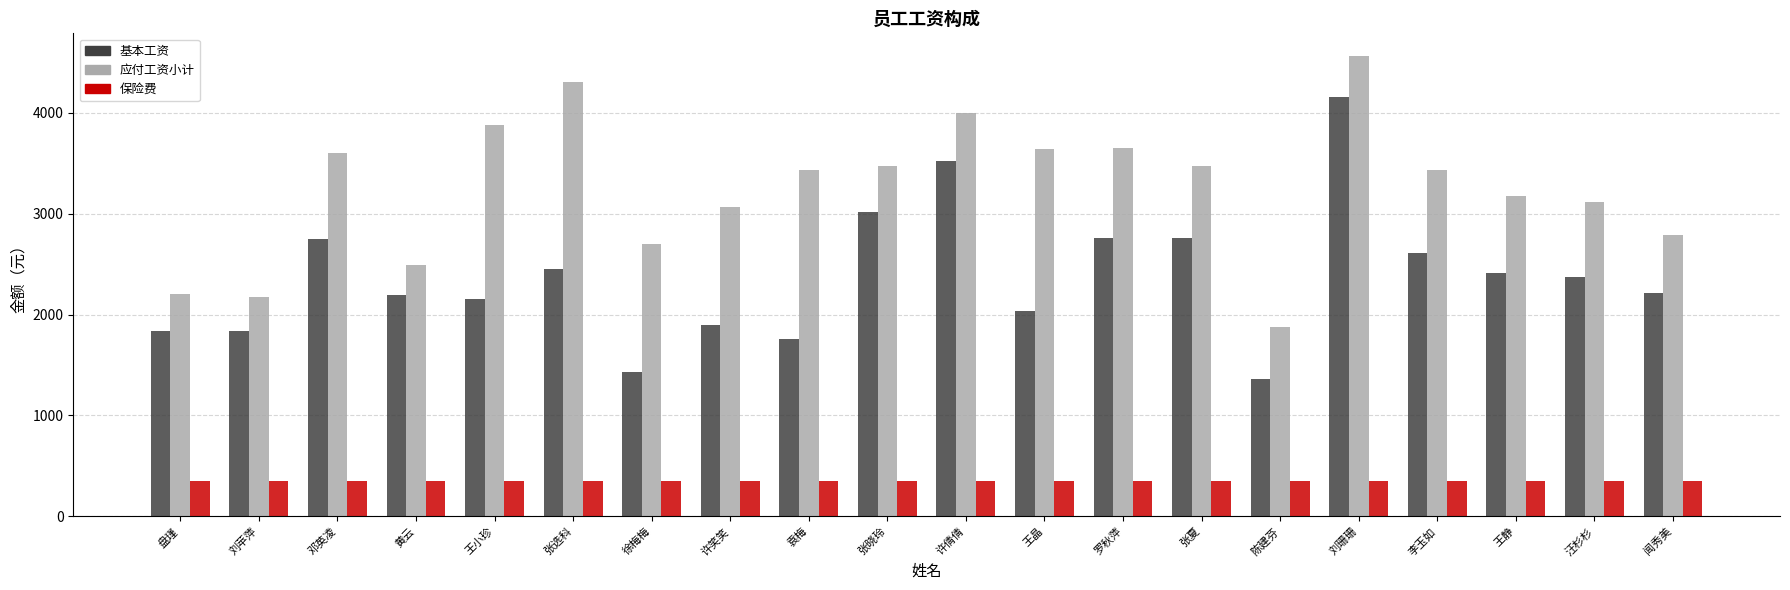

At how many categories does at least one series exceed 4439?

1